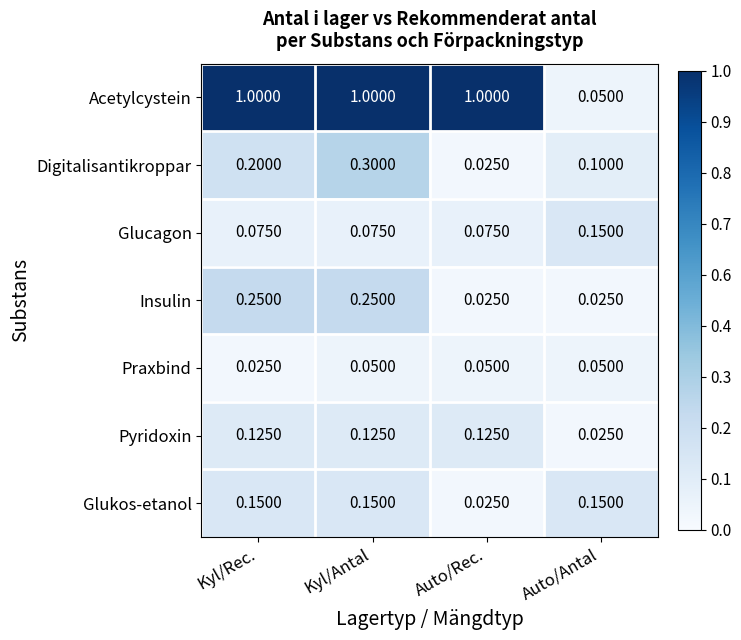

Which series has the largest range (max minus min)?

Acetylcystein